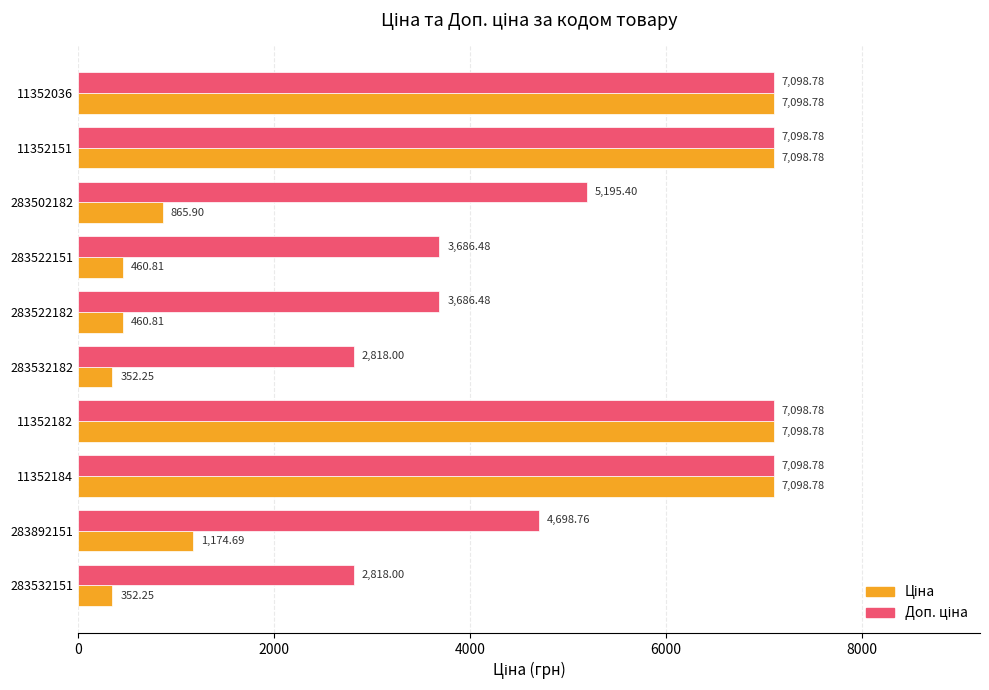

What is the difference between the highest and lowest values at 283522182?

3225.7